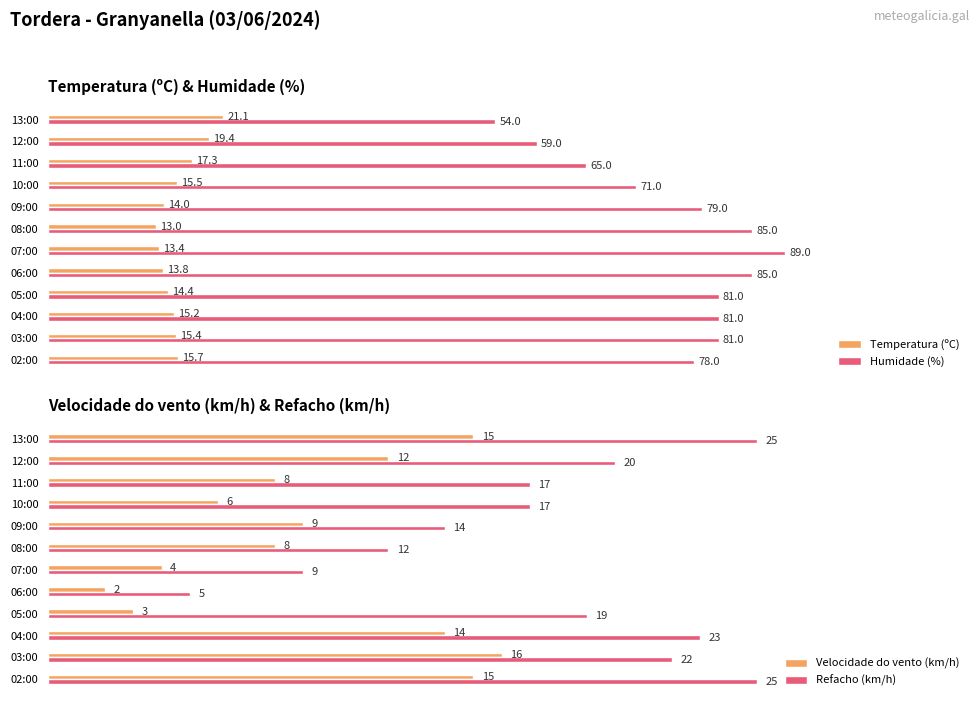

What is the lowest value of the Velocidade do vento (km/h) series?

2.0